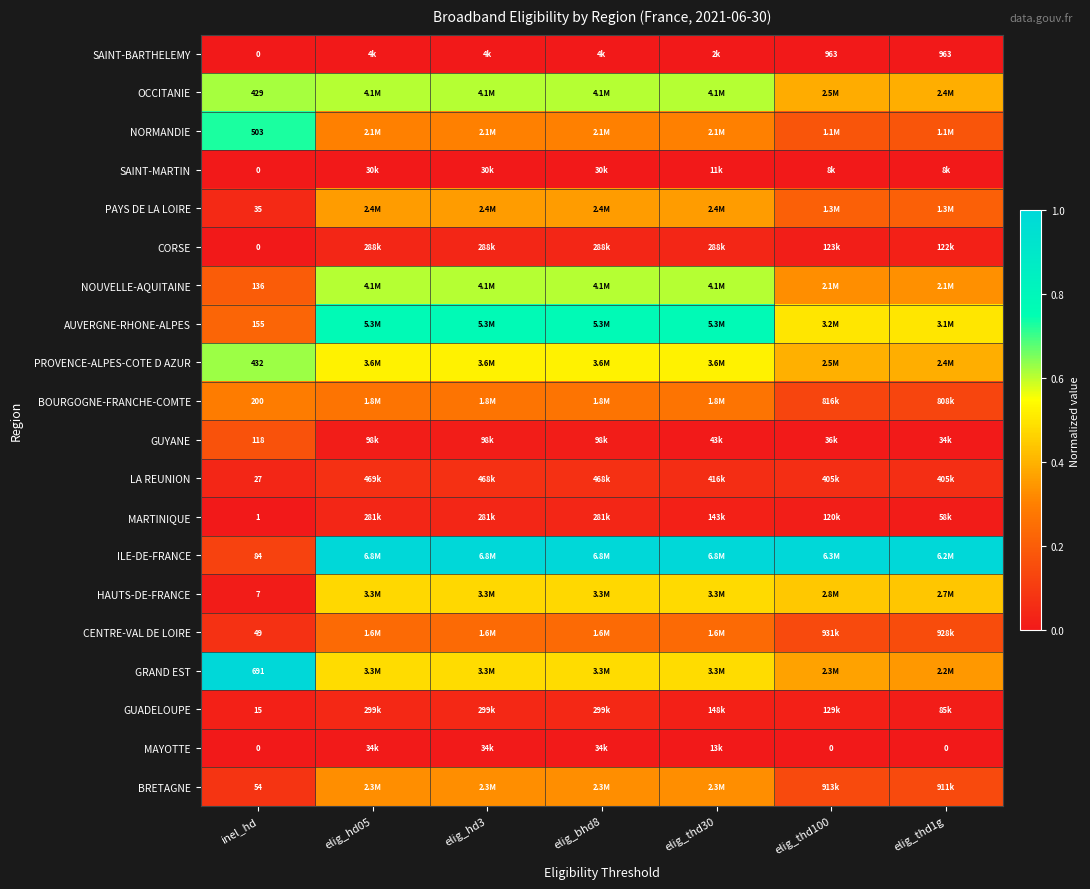

The value of AUVERGNE-RHONE-ALPES at elig_thd30 is 0.8. True or false?

True